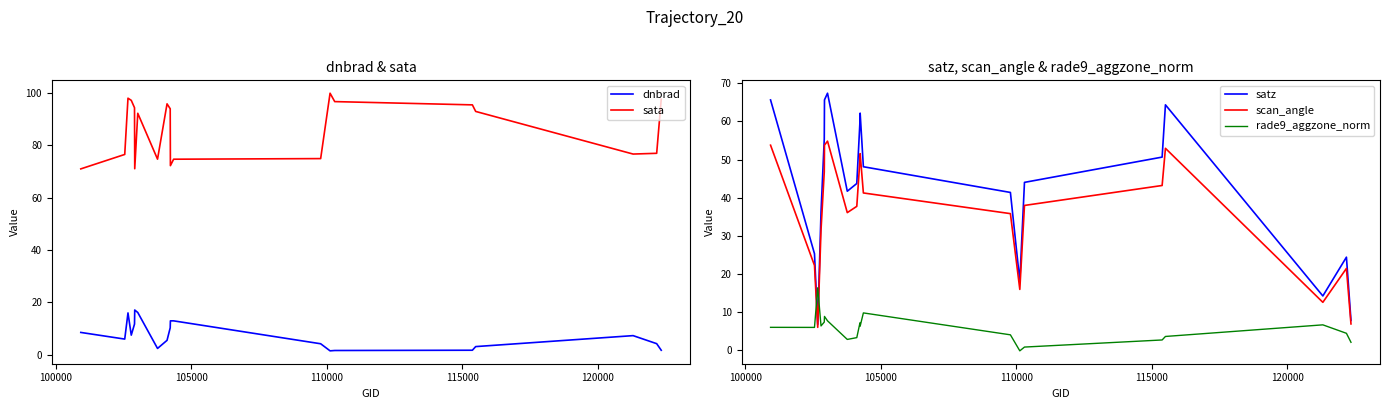

What is the highest value of the rade9_aggzone_norm series?

16.4